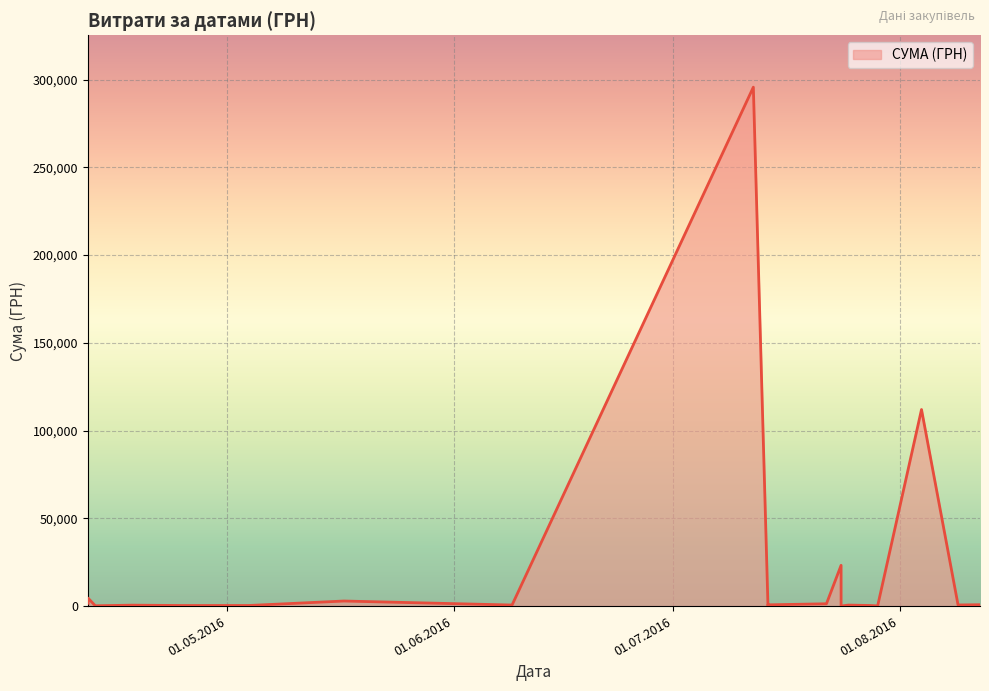

Rank the categories by value from highest to lowest.

12.07.2016, 04.08.2016, 24.07.2016, 12.04.2016, 17.05.2016, 12.04.2016, 22.07.2016, 12.08.2016, 14.07.2016, 09.08.2016, 09.06.2016, 25.07.2016, 18.04.2016, 04.05.2016, 28.07.2016, 25.04.2016, 14.07.2016, 13.04.2016, 29.07.2016, 24.07.2016